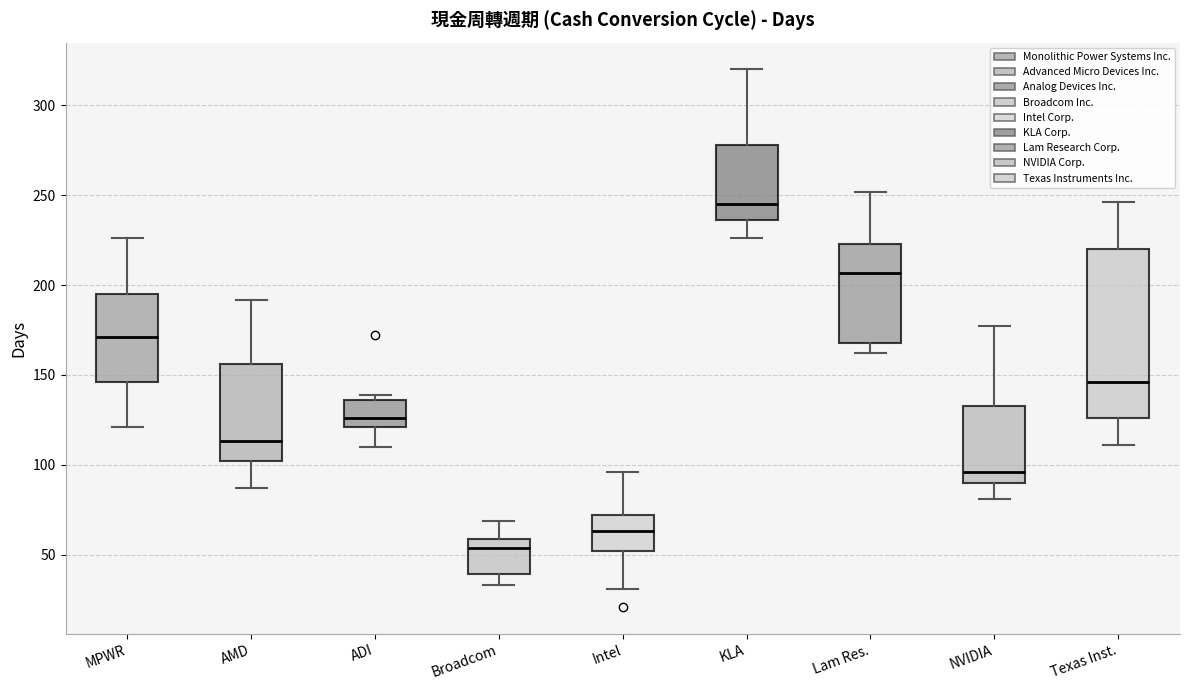

Reading left to right, transcribe this box plot: for each box, give where its median line is, the range the box spans, and where its two whiskers end, as read against the y-axis. The values are not printed on the chart, so give them approximately, as read against the axis.

MPWR: median 170, box 145 to 195, whiskers 120 to 225
AMD: median 115, box 100 to 155, whiskers 85 to 190
ADI: median 125, box 120 to 135, whiskers 110 to 140
Broadcom: median 55, box 40 to 60, whiskers 35 to 70
Intel: median 65, box 50 to 70, whiskers 30 to 95
KLA: median 245, box 235 to 280, whiskers 225 to 320
Lam Res.: median 205, box 170 to 225, whiskers 160 to 250
NVIDIA: median 95, box 90 to 135, whiskers 80 to 175
Texas Inst.: median 145, box 125 to 220, whiskers 110 to 245